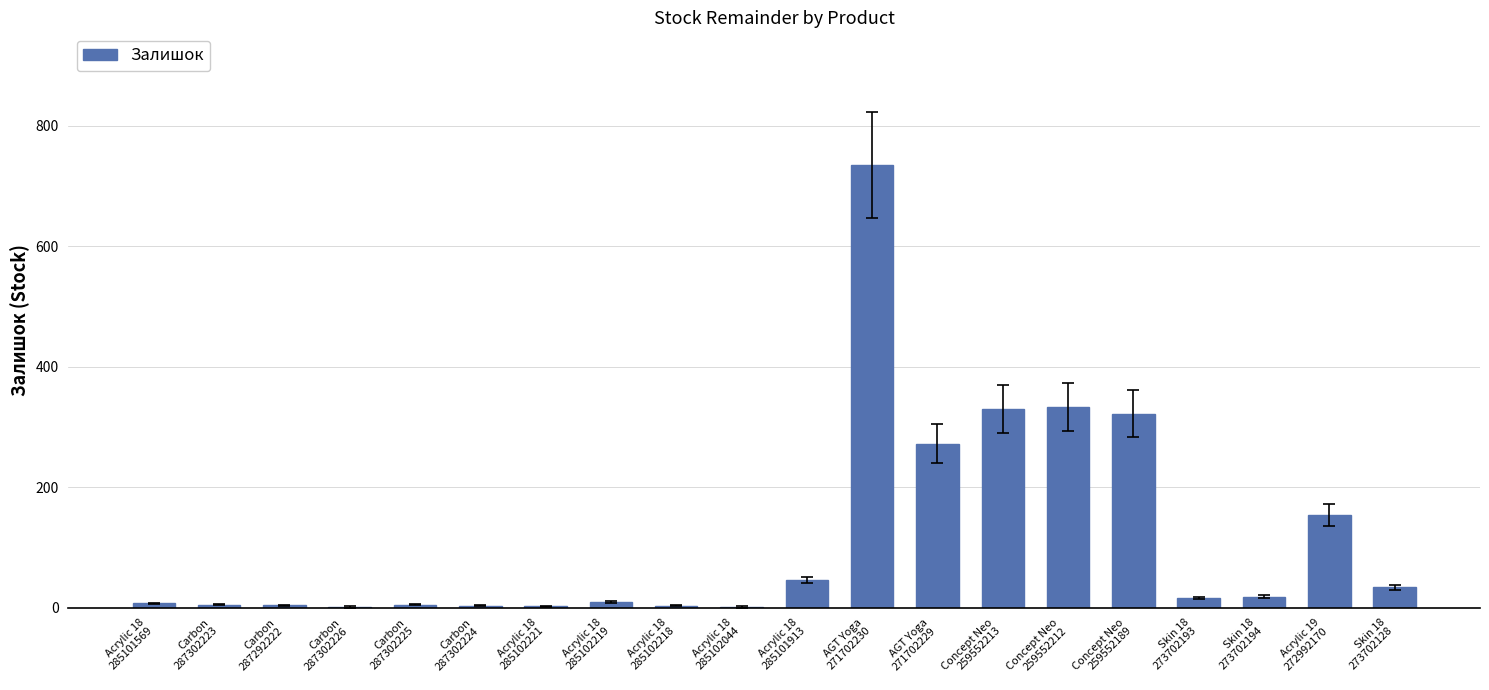

What is the sum of all values?

2299